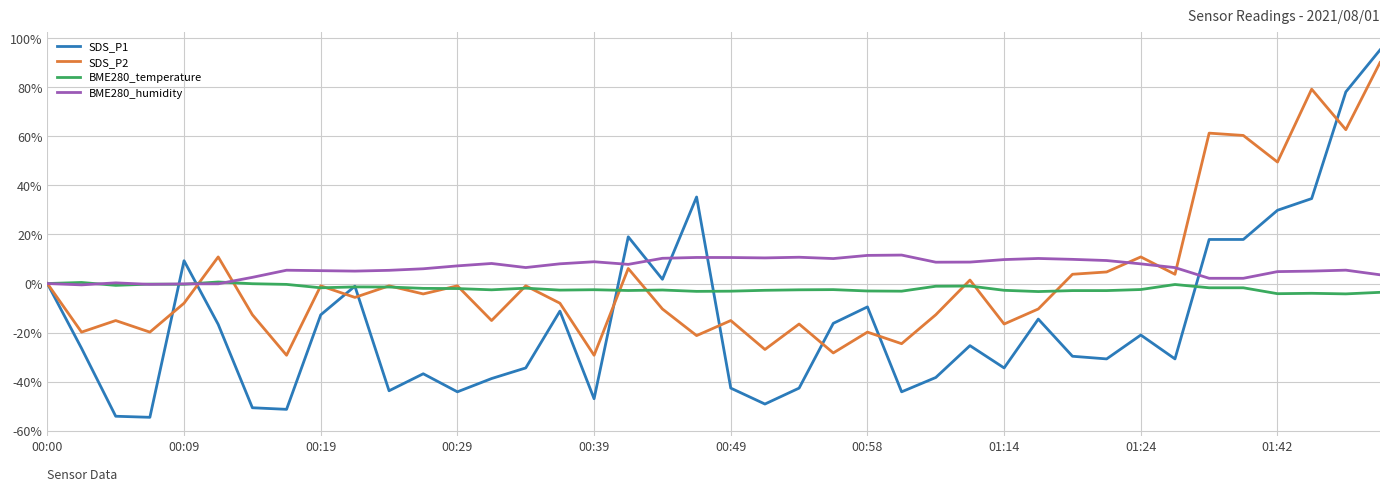

What is the minimum value for BME280_humidity?

-0.5